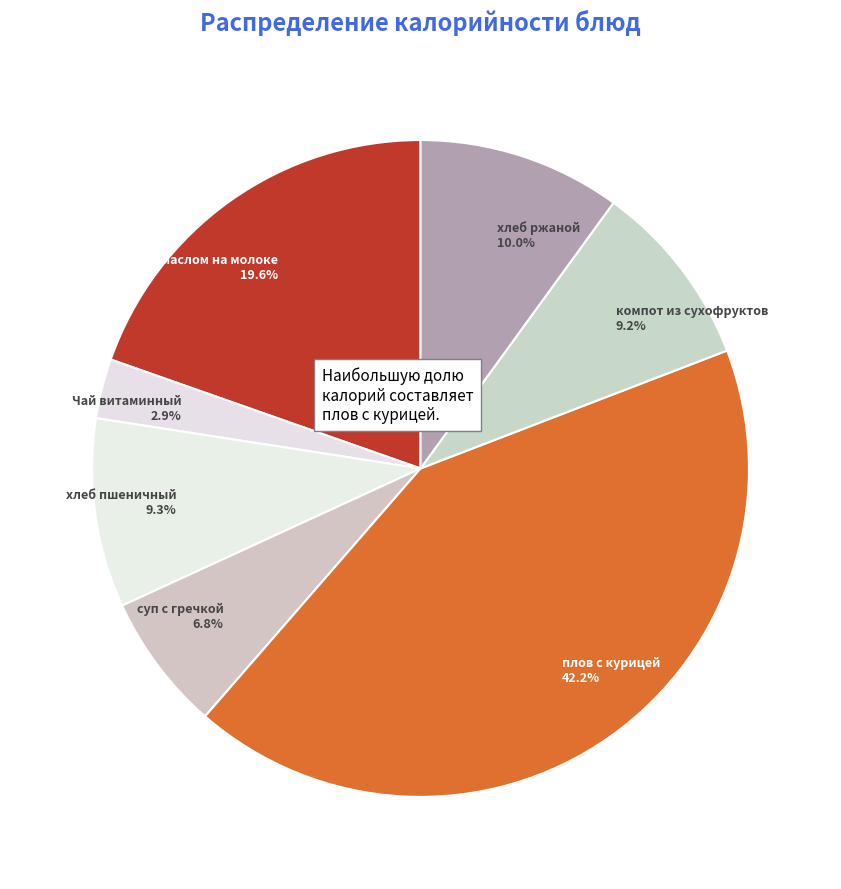

What portion of the pie excludes Чай витаминный?

97.1%